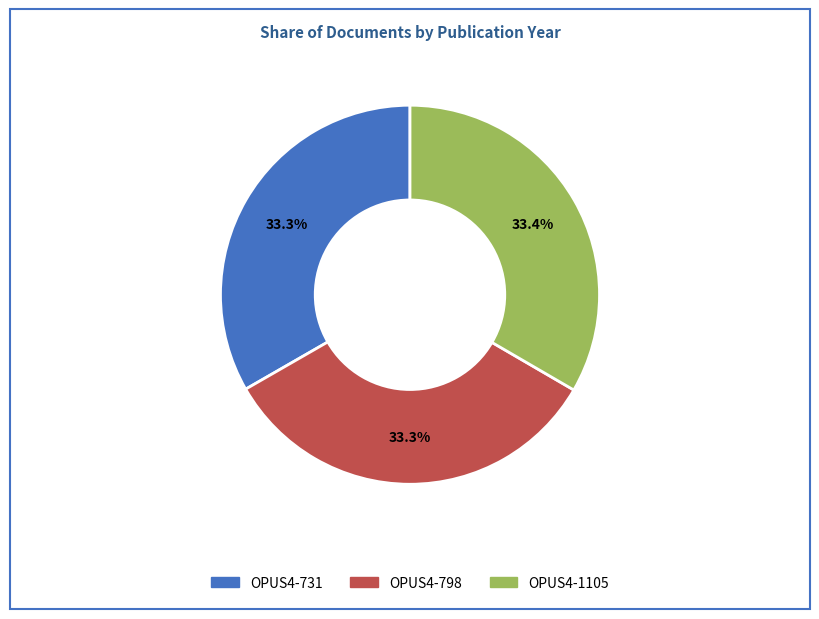

How many segments does this pie chart have?

3